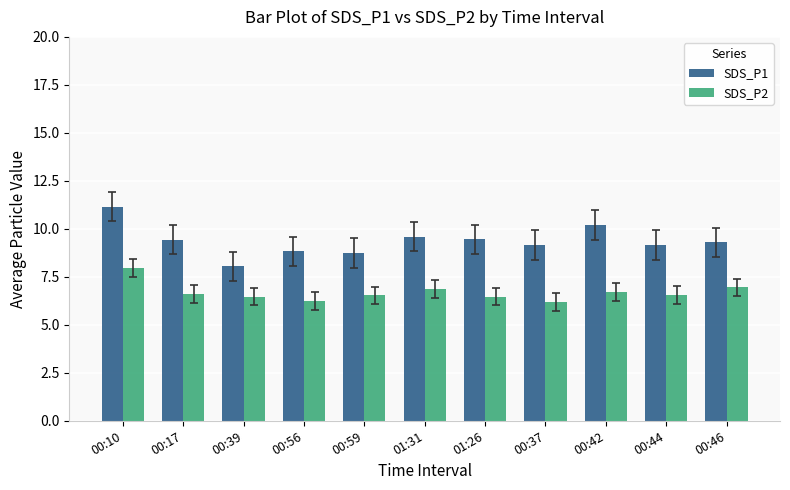

Which category has the highest value in the SDS_P1 series?

00:10